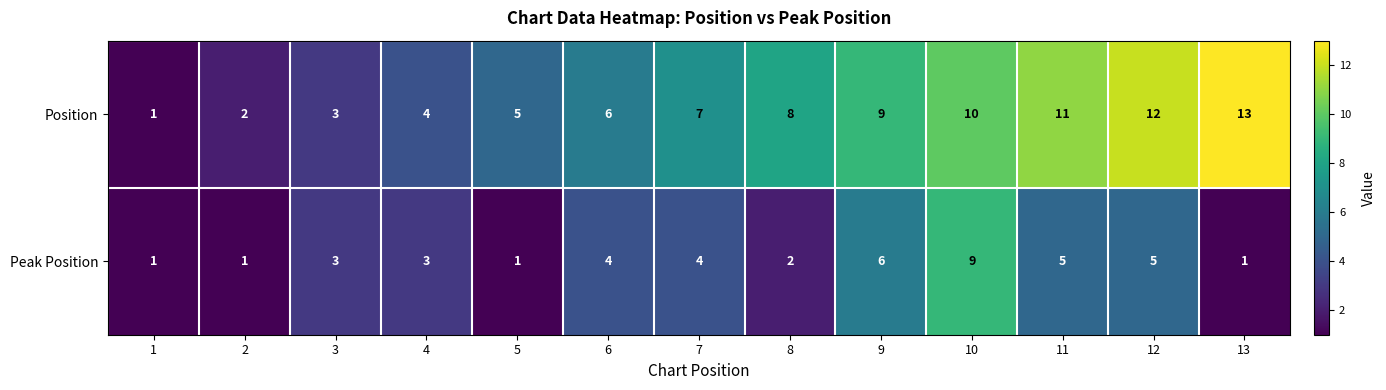

Rank the series by their average value, from highest to lowest.

Position, Peak Position